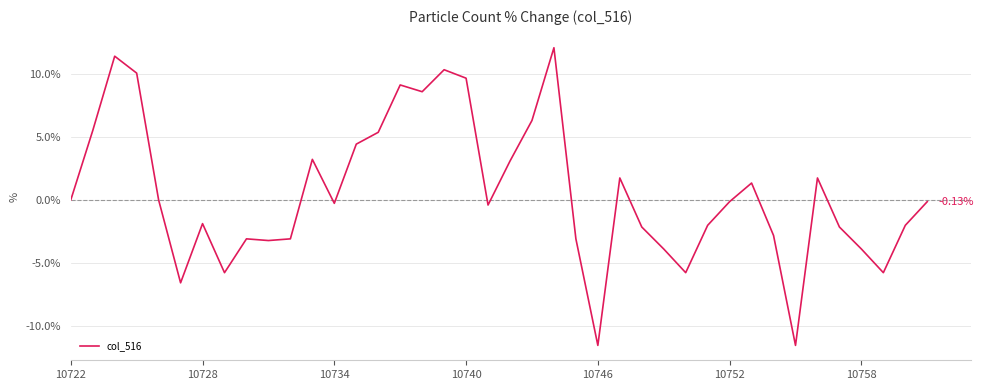

What is the difference between the maximum and minimum values?

23.7